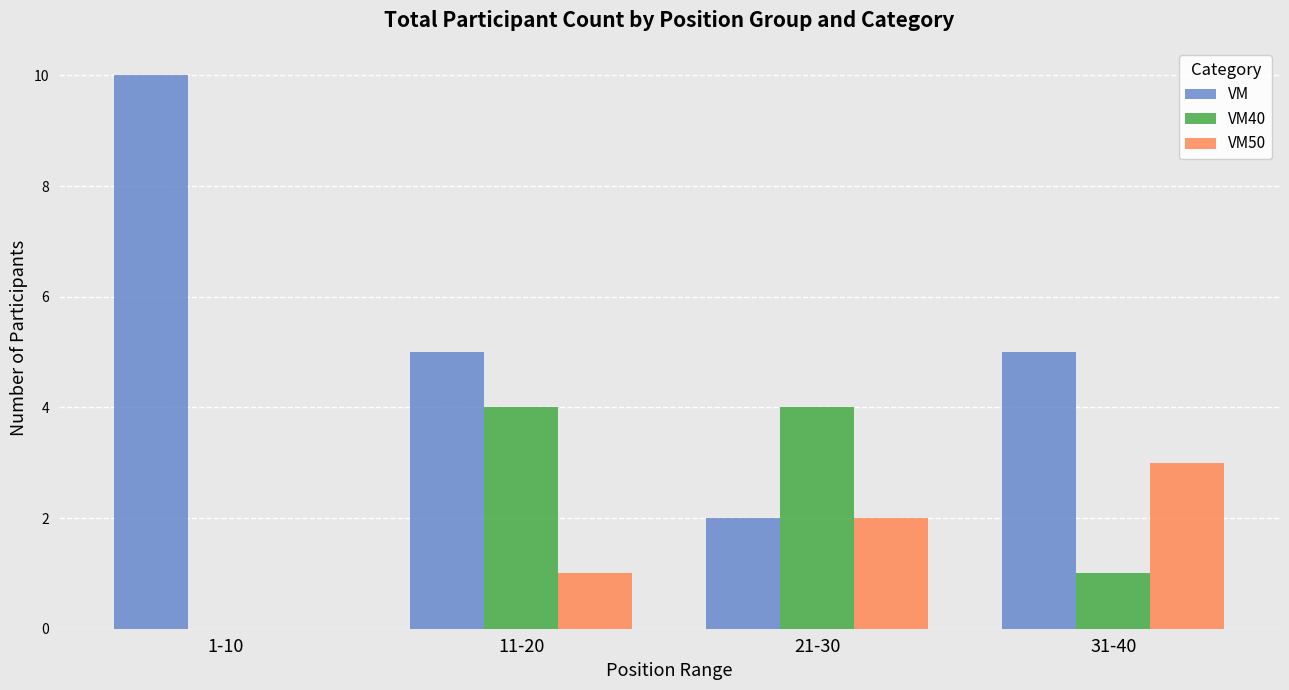

What is the greatest value displayed?

10